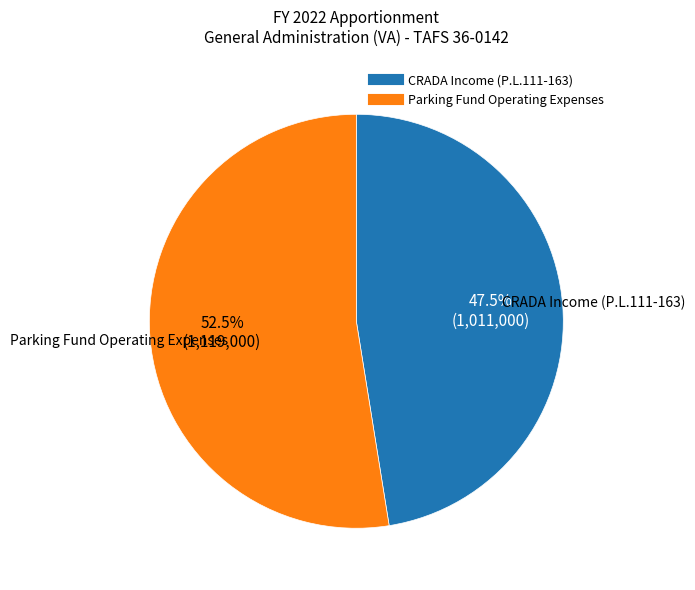

Which slice represents more than half of the pie?

Parking Fund Operating Expenses